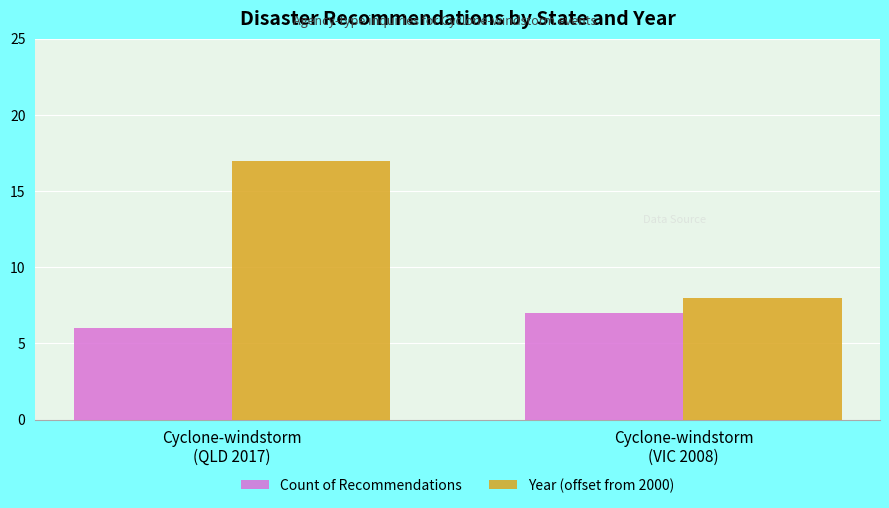

What is the value of the Year (offset from 2000) bar at the 1st from the left?

17